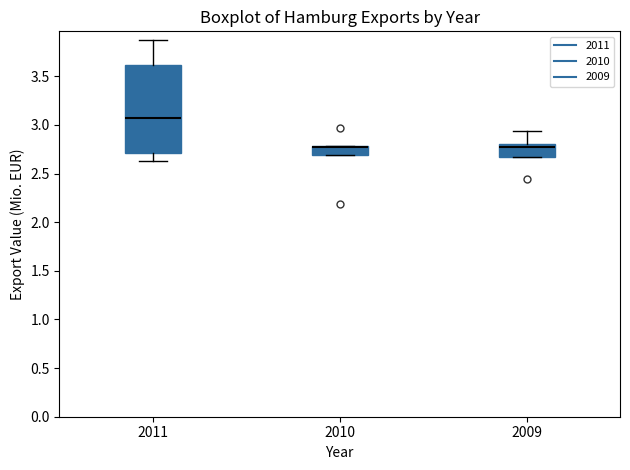

Which box is the tallest, from its lower edge to its upper edge?

2011